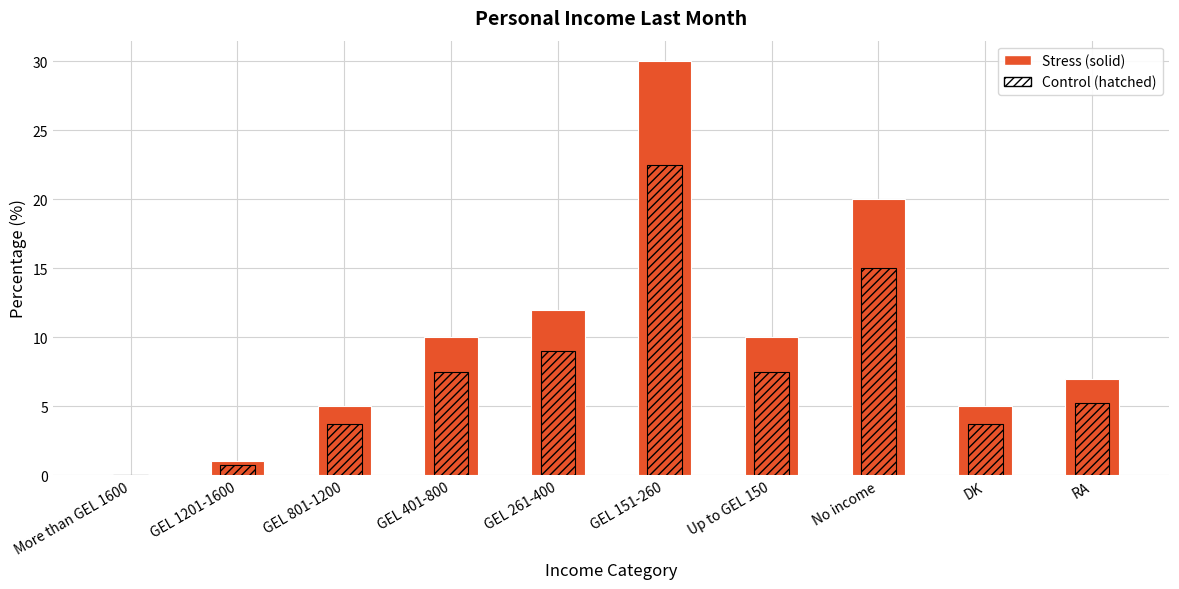

Rank the series by their average value, from lowest to highest.

Percentage (hatched overlay), Percentage